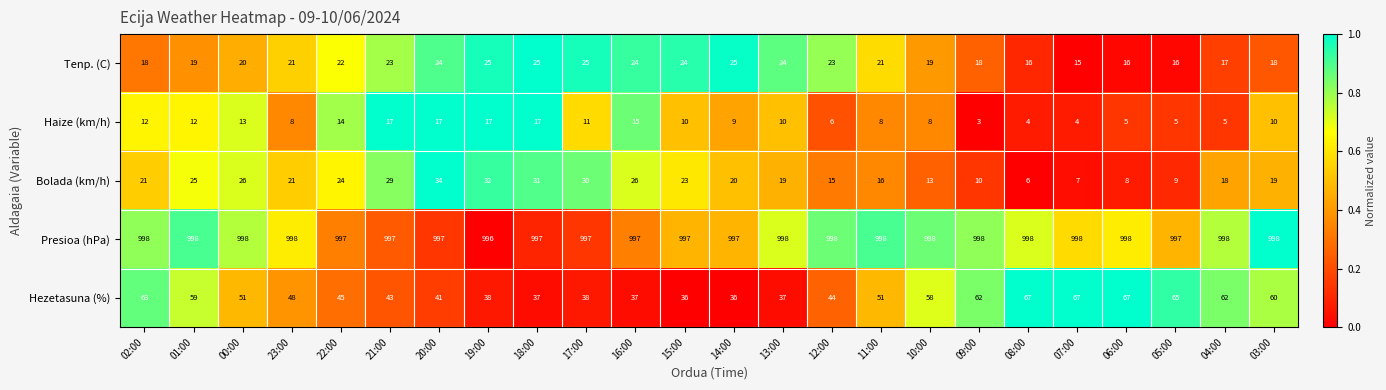

At 17:00, list the series in order from smallest to largest.

Haize (km/h), Tenp. (C), Bolada (km/h), Hezetasuna (%), Presioa (hPa)